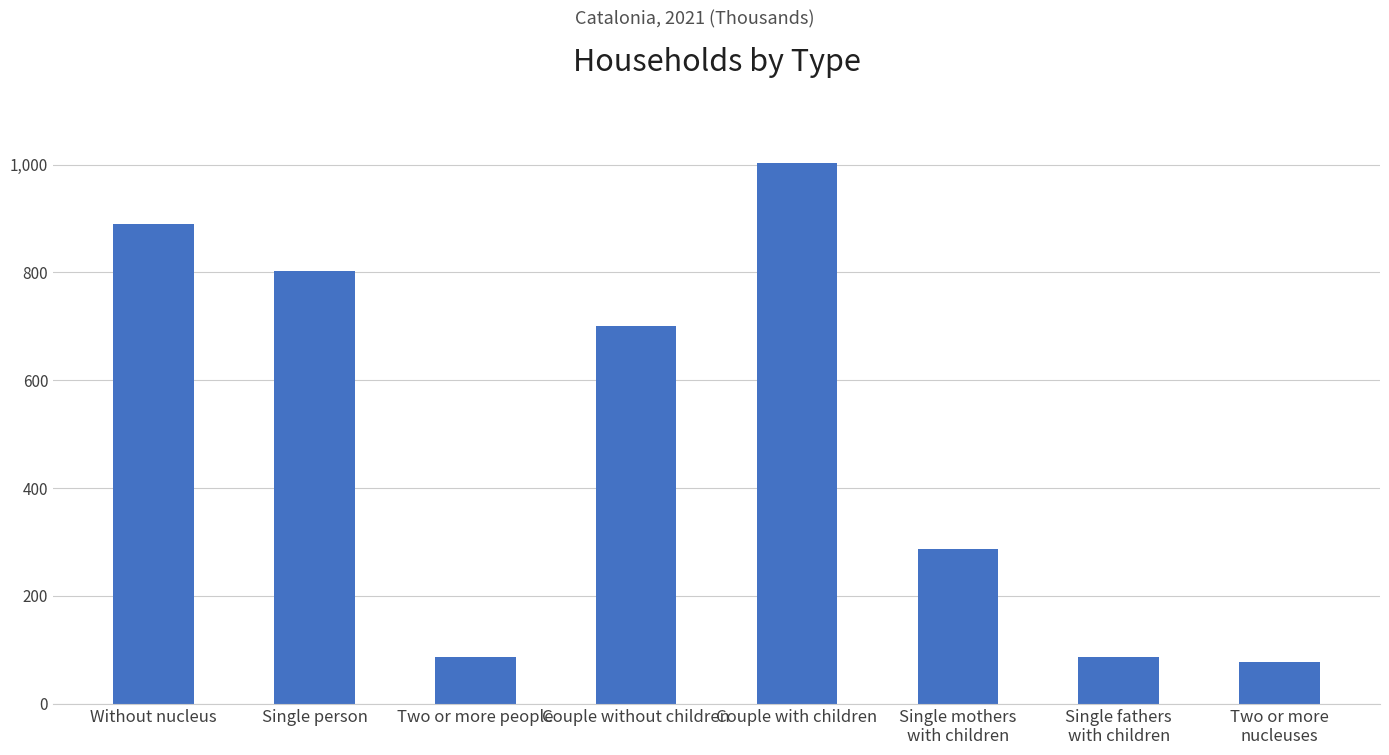

What is the label of the 7th bar from the left?

Single fathers
with children